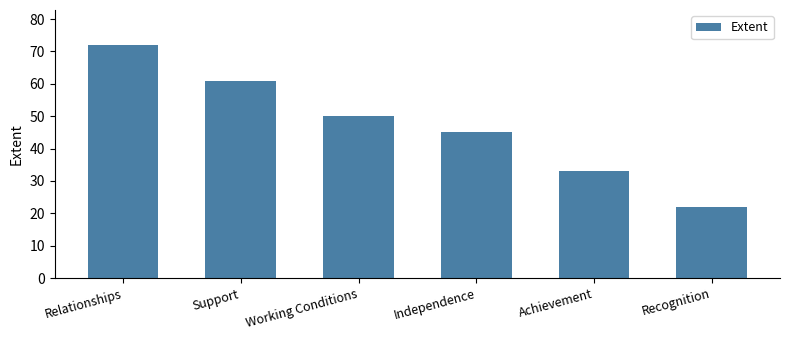

List the labels in order of value, largest first.

Relationships, Support, Working Conditions, Independence, Achievement, Recognition